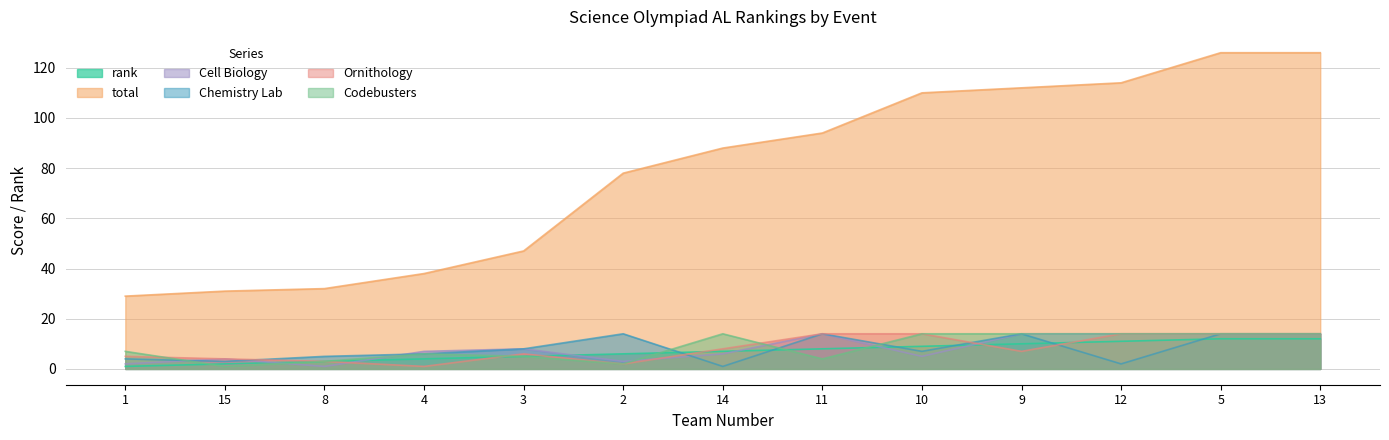

What is the difference between the total values at 13 and 12?

12